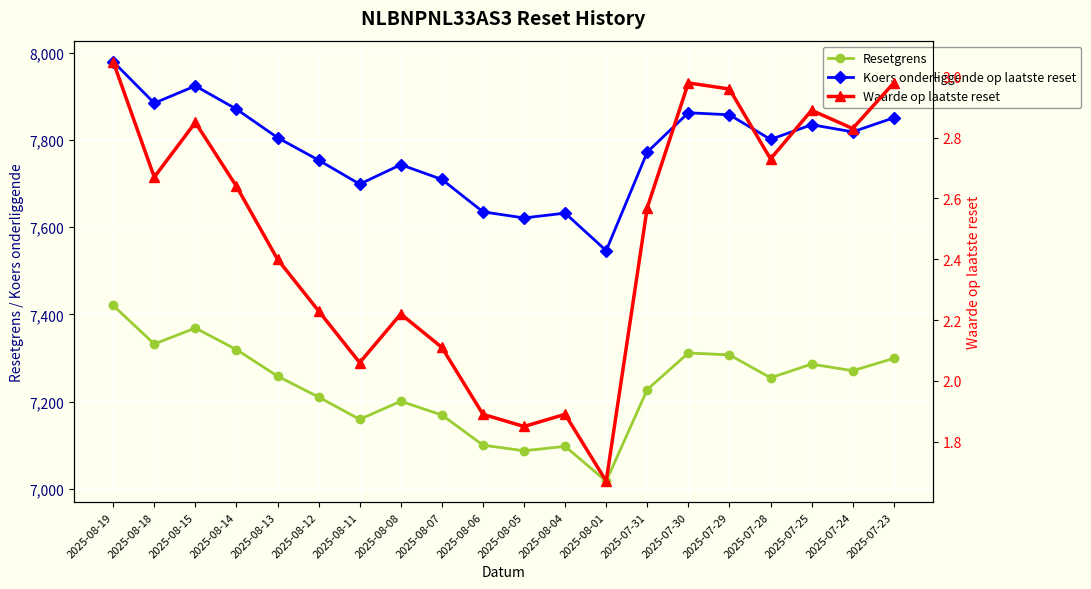

In Waarde op laatste reset, how many points are higher than both neighbors (excluding endpoints)?

5